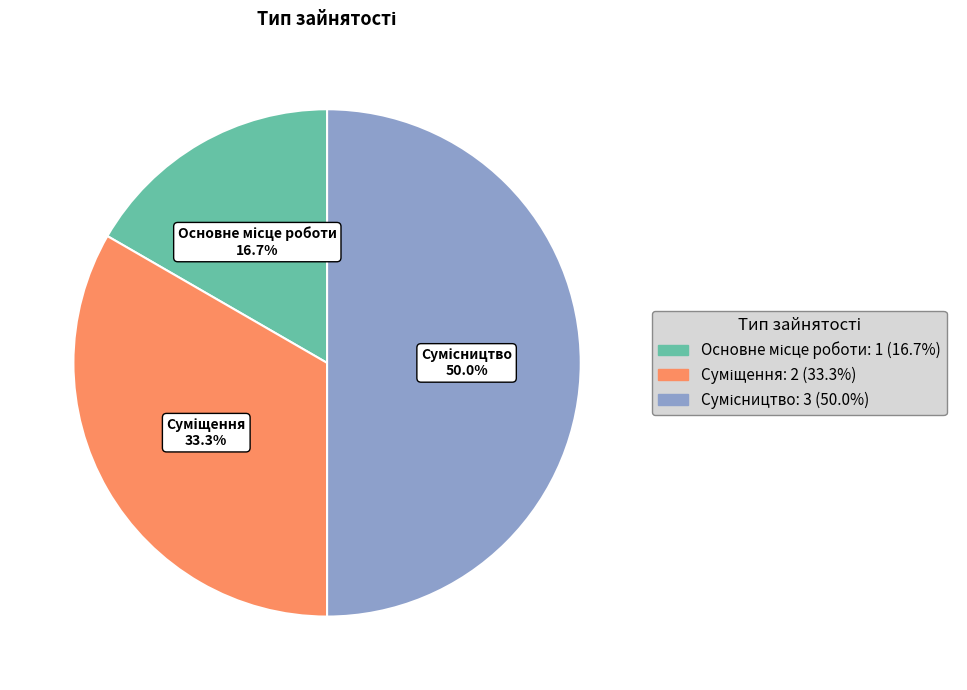

How many slices are in this pie chart?

3